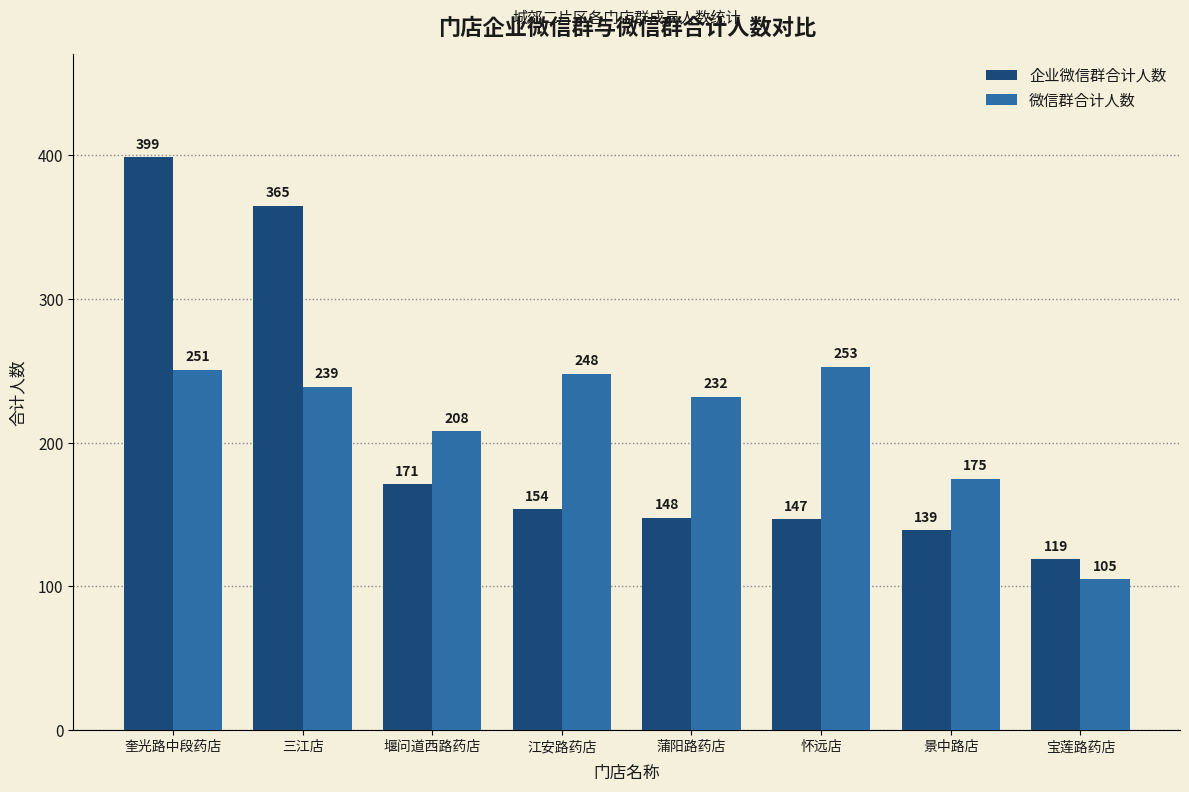

Reading left to right, list all the values displayed in this chart.

企业微信群合计人数: 奎光路中段药店=399	三江店=365	堰问道西路药店=171	江安路药店=154	蒲阳路药店=148	怀远店=147	景中路店=139	宝莲路药店=119
微信群合计人数: 奎光路中段药店=251	三江店=239	堰问道西路药店=208	江安路药店=248	蒲阳路药店=232	怀远店=253	景中路店=175	宝莲路药店=105